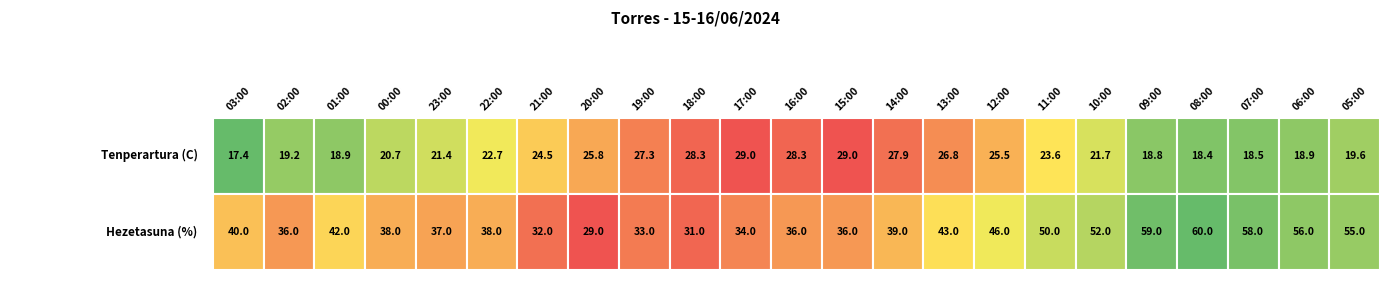

Reading left to right, extract all data points from this chart.

03:00: 0=17.4	1=40.0
02:00: 0=19.2	1=36.0
01:00: 0=18.9	1=42.0
00:00: 0=20.7	1=38.0
23:00: 0=21.4	1=37.0
22:00: 0=22.7	1=38.0
21:00: 0=24.5	1=32.0
20:00: 0=25.8	1=29.0
19:00: 0=27.3	1=33.0
18:00: 0=28.3	1=31.0
17:00: 0=29.0	1=34.0
16:00: 0=28.3	1=36.0
15:00: 0=29.0	1=36.0
14:00: 0=27.9	1=39.0
13:00: 0=26.8	1=43.0
12:00: 0=25.5	1=46.0
11:00: 0=23.6	1=50.0
10:00: 0=21.7	1=52.0
09:00: 0=18.8	1=59.0
08:00: 0=18.4	1=60.0
07:00: 0=18.5	1=58.0
06:00: 0=18.9	1=56.0
05:00: 0=19.6	1=55.0